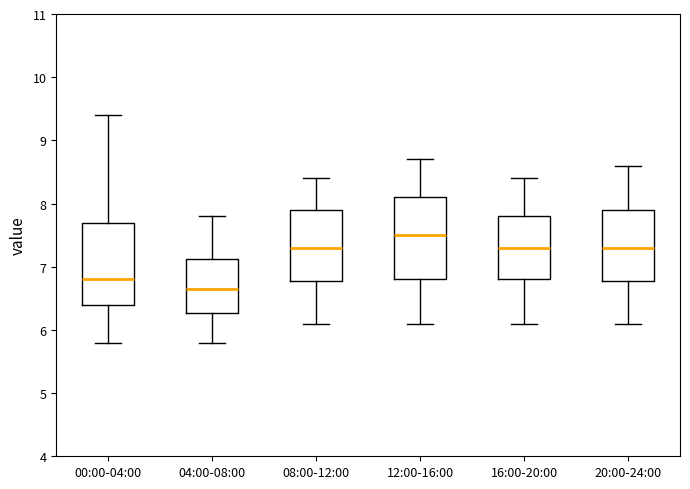

Which box has the highest median line?

12:00-16:00